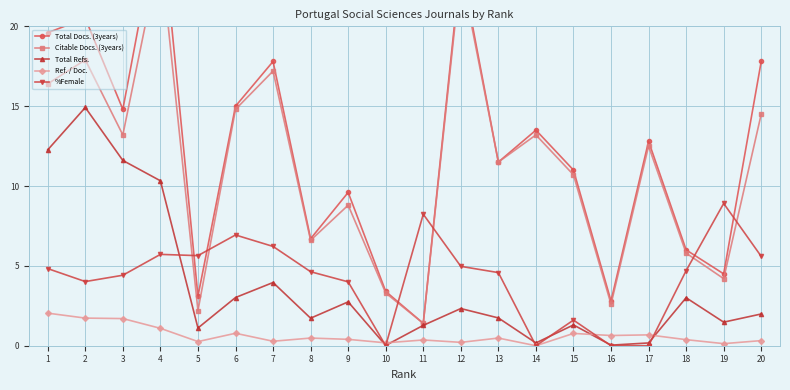

The Total Refs. series shows 3.3 at 12. True or false?

False